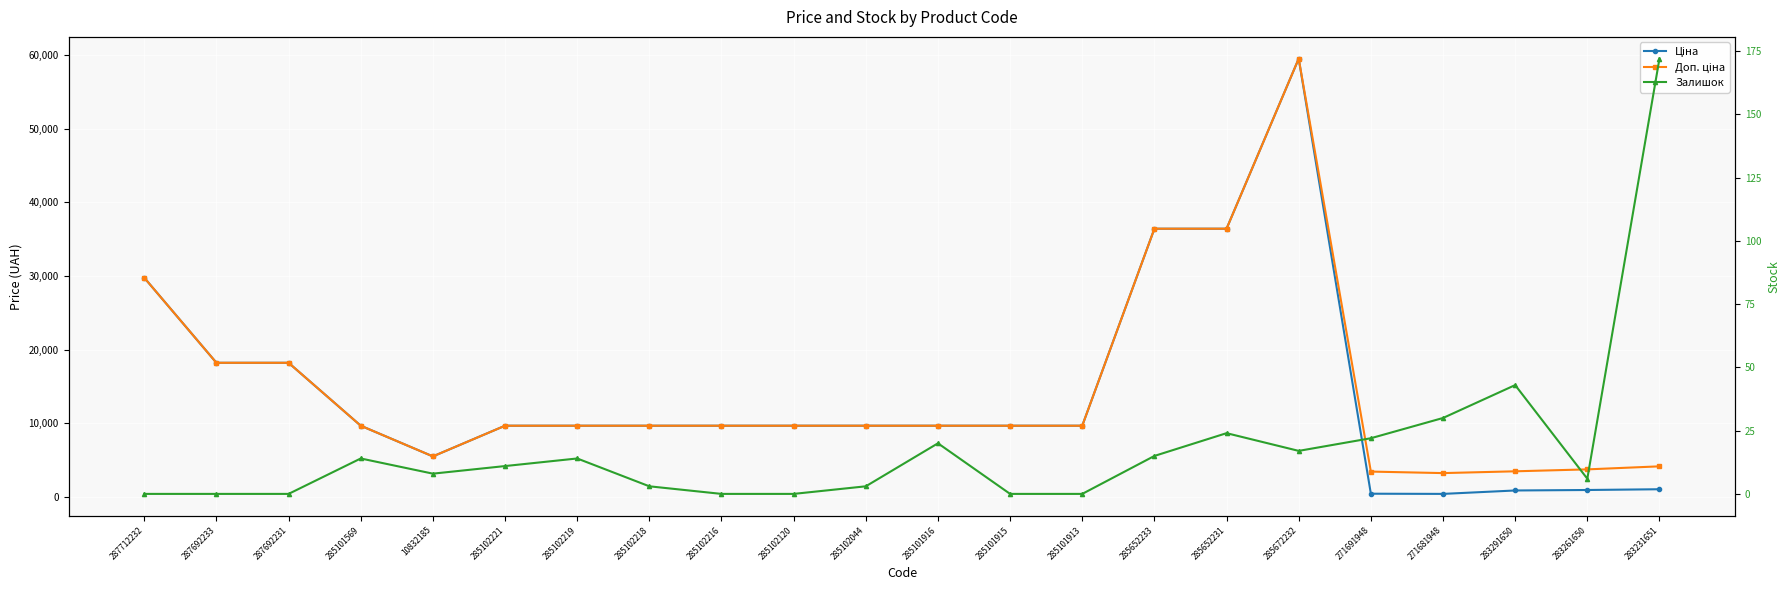

List the series in order of their peak value, highest first.

Ціна, Доп. ціна, Залишок